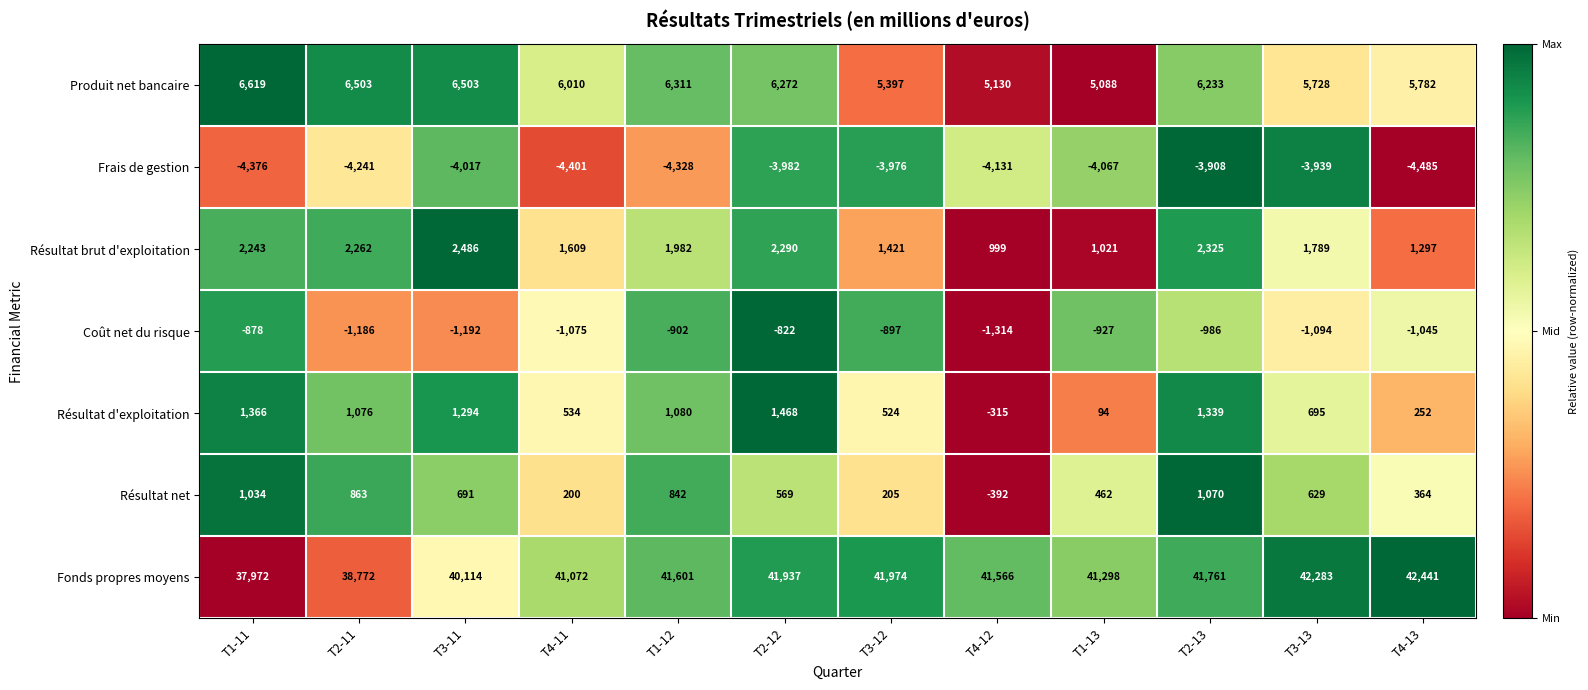

What is the difference between the maximum and minimum values in the Résultat net series?

1462